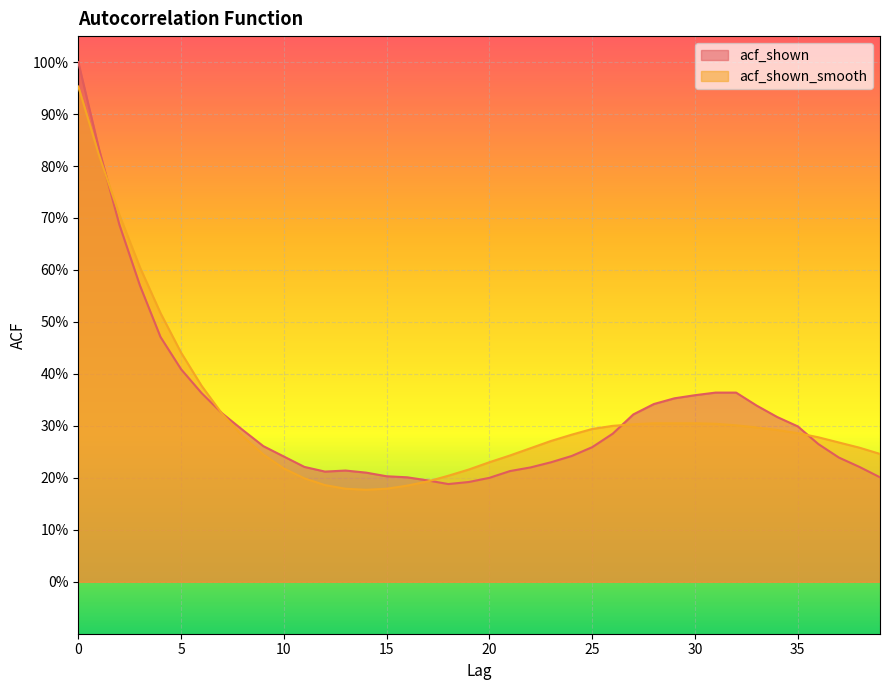

Is the value of acf_shown_smooth at 36 greater than the value of acf_shown at 35?

No